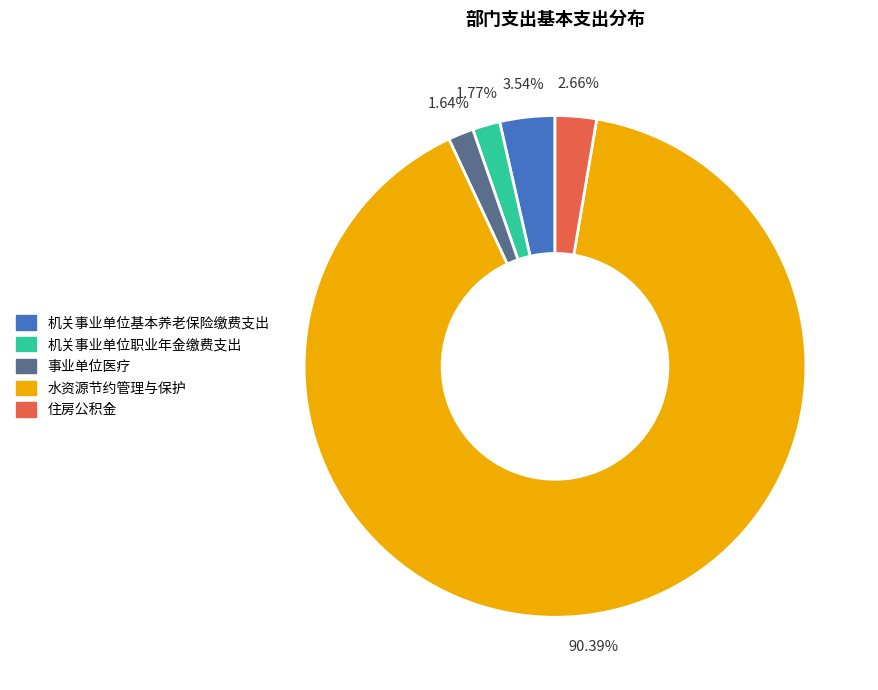

Which has a higher value, 机关事业单位基本养老保险缴费支出 or 机关事业单位职业年金缴费支出?

机关事业单位基本养老保险缴费支出